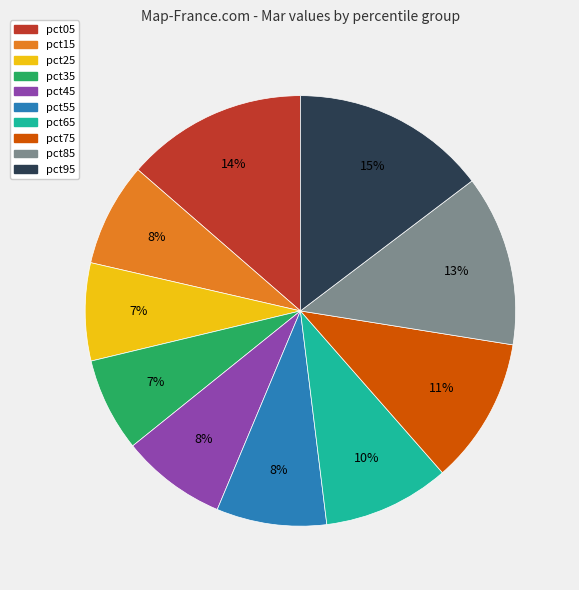

Count the number of slices in the pie.

10